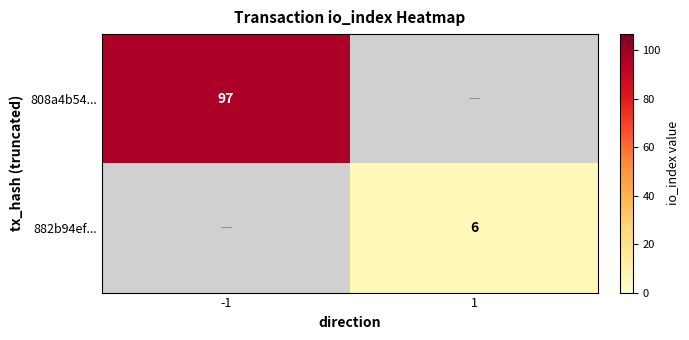

Is it true that 808a4b54... equals 97 at -1?

True